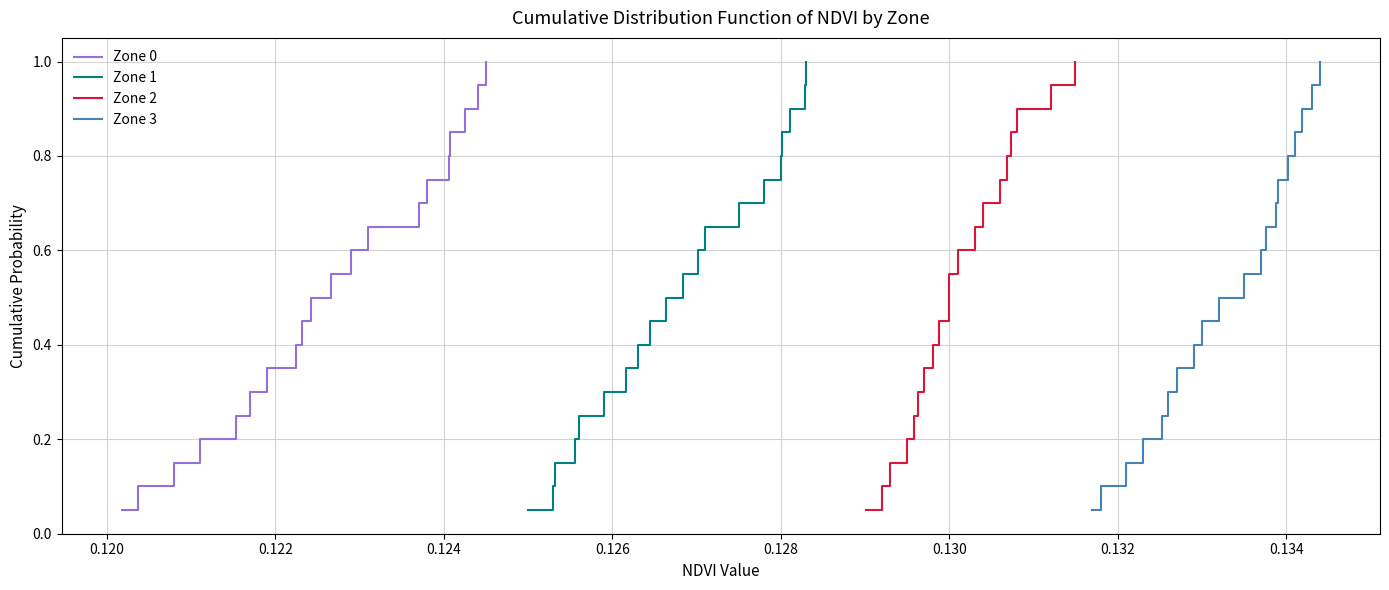

What is the smallest value displayed?

0.1